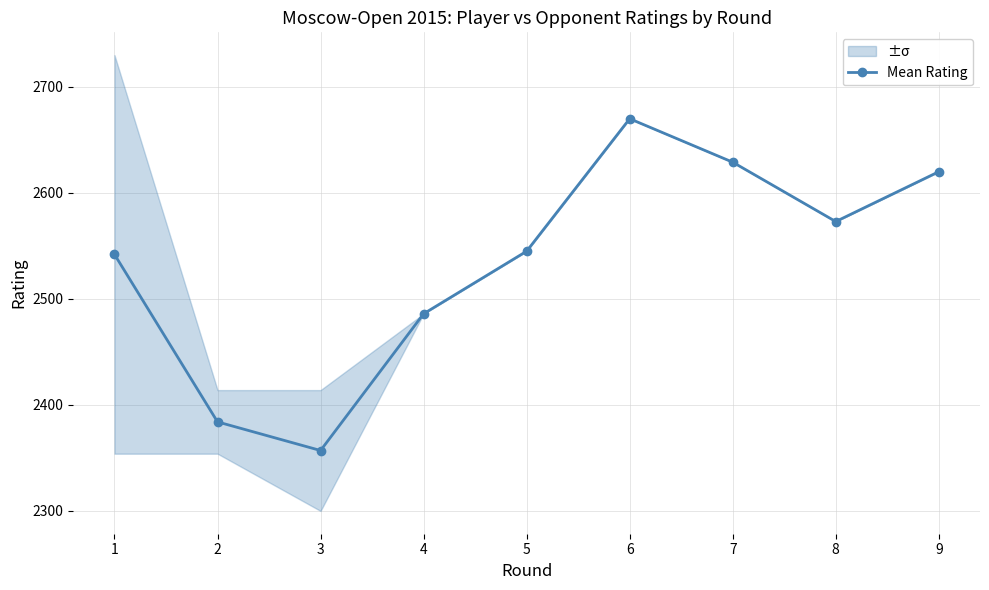

How many lines are shown in the chart?

1